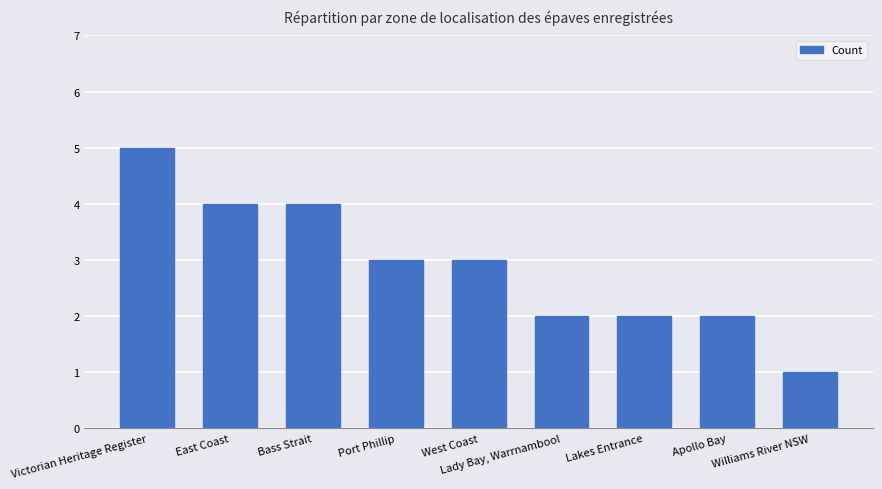

What is the ratio of the value at Bass Strait to the value at Williams River NSW?

4.0